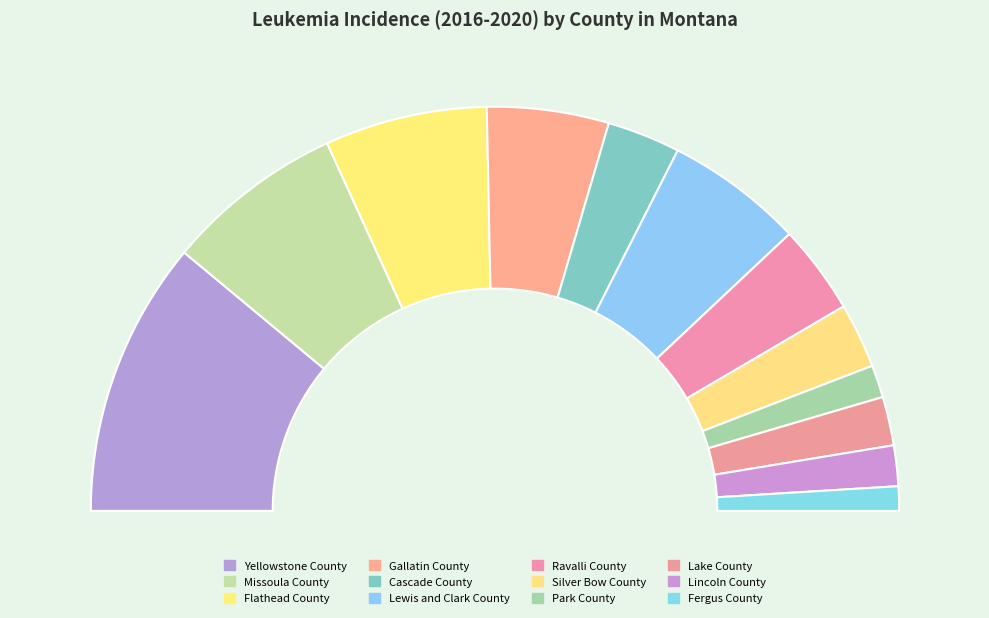

To the nearest percent, what percentage of the pie is Park County?

3%